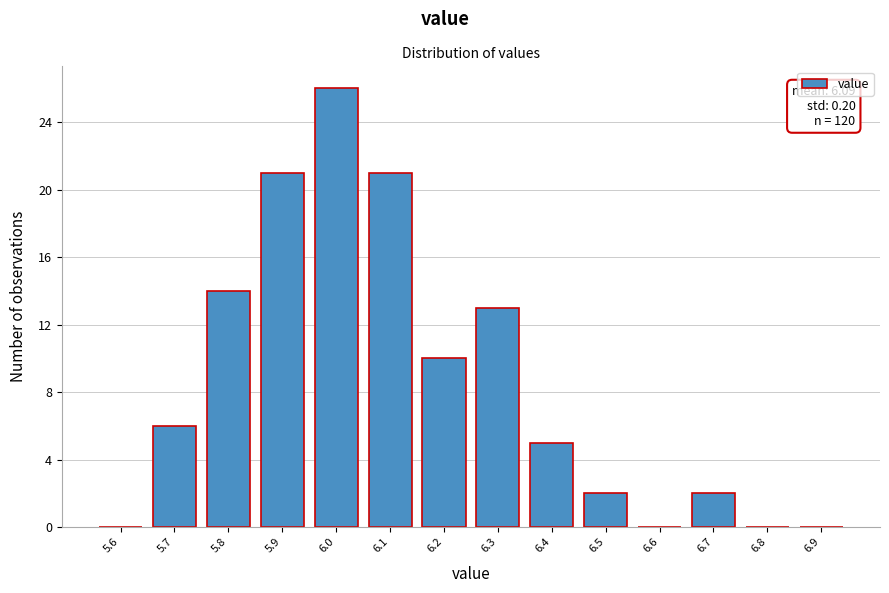

Reading right to left, what are all the values shown in this chart?

6.9=0	6.8=0	6.7=2	6.6=0	6.5=2	6.4=5	6.3=13	6.2=10	6.1=21	6.0=26	5.9=21	5.8=14	5.7=6	5.6=0